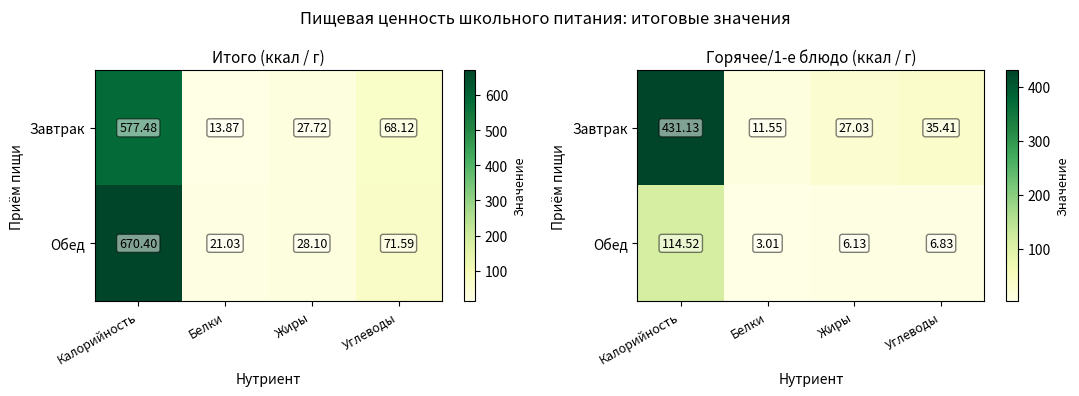

How many values in the Обед series exceed 6?

3